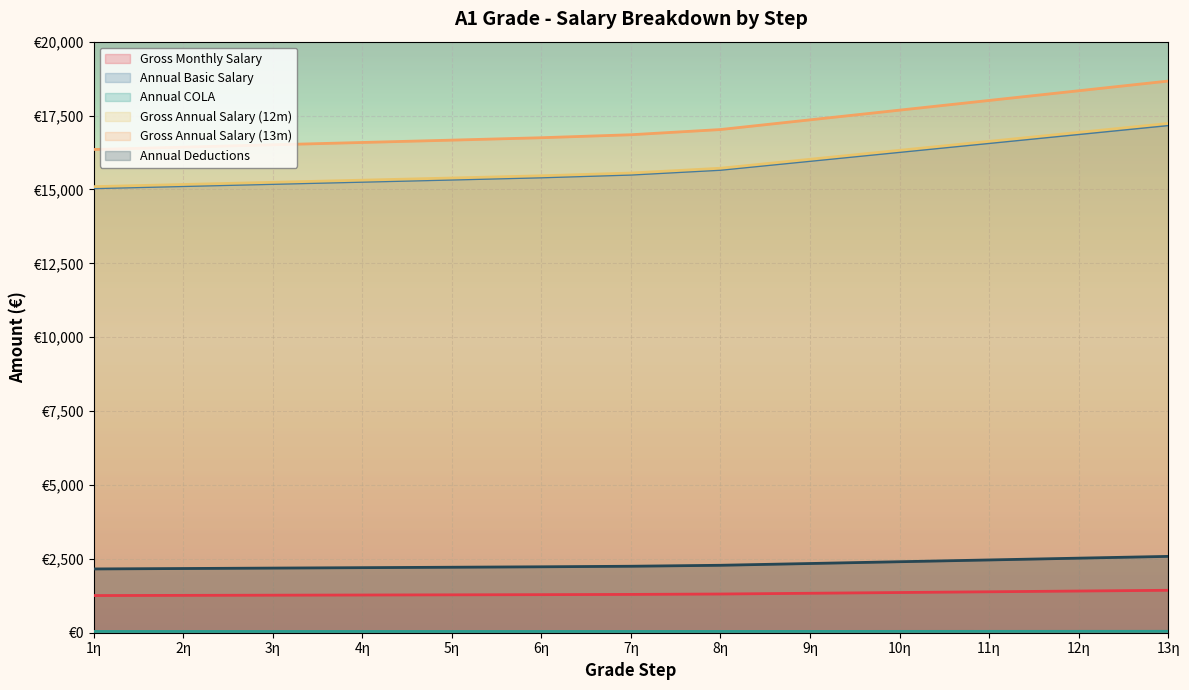

Is it true that Gross Monthly Salary equals 343.2 at 1η?

False